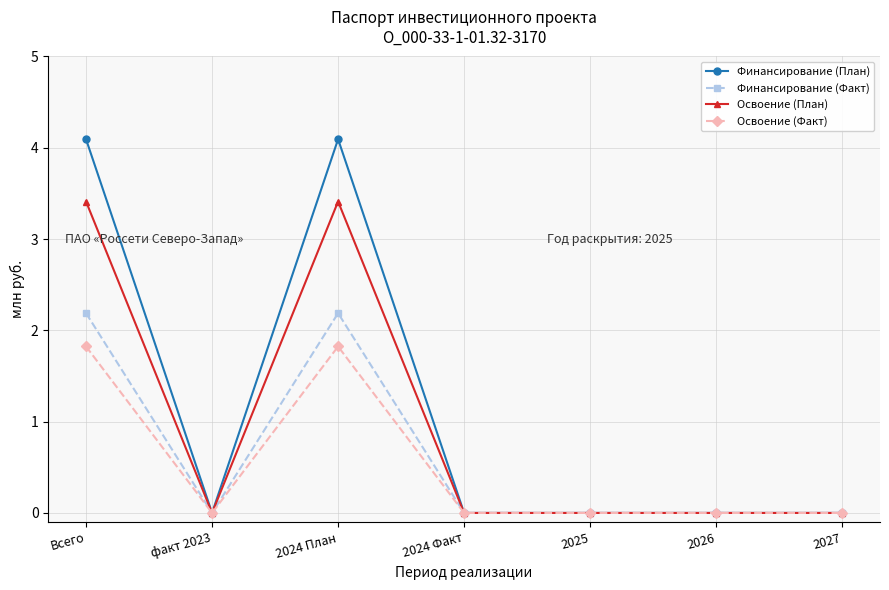

Rank the series by their average value, from highest to lowest.

Финансирование (План), Освоение (План), Финансирование (Факт), Освоение (Факт)